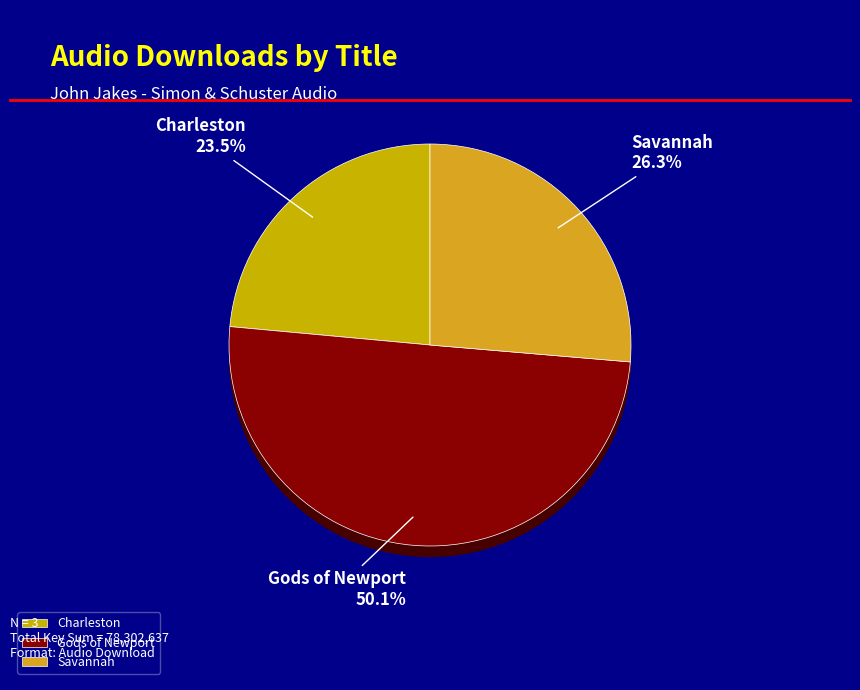

What percentage do Gods of Newport and Savannah together represent?

76.5%